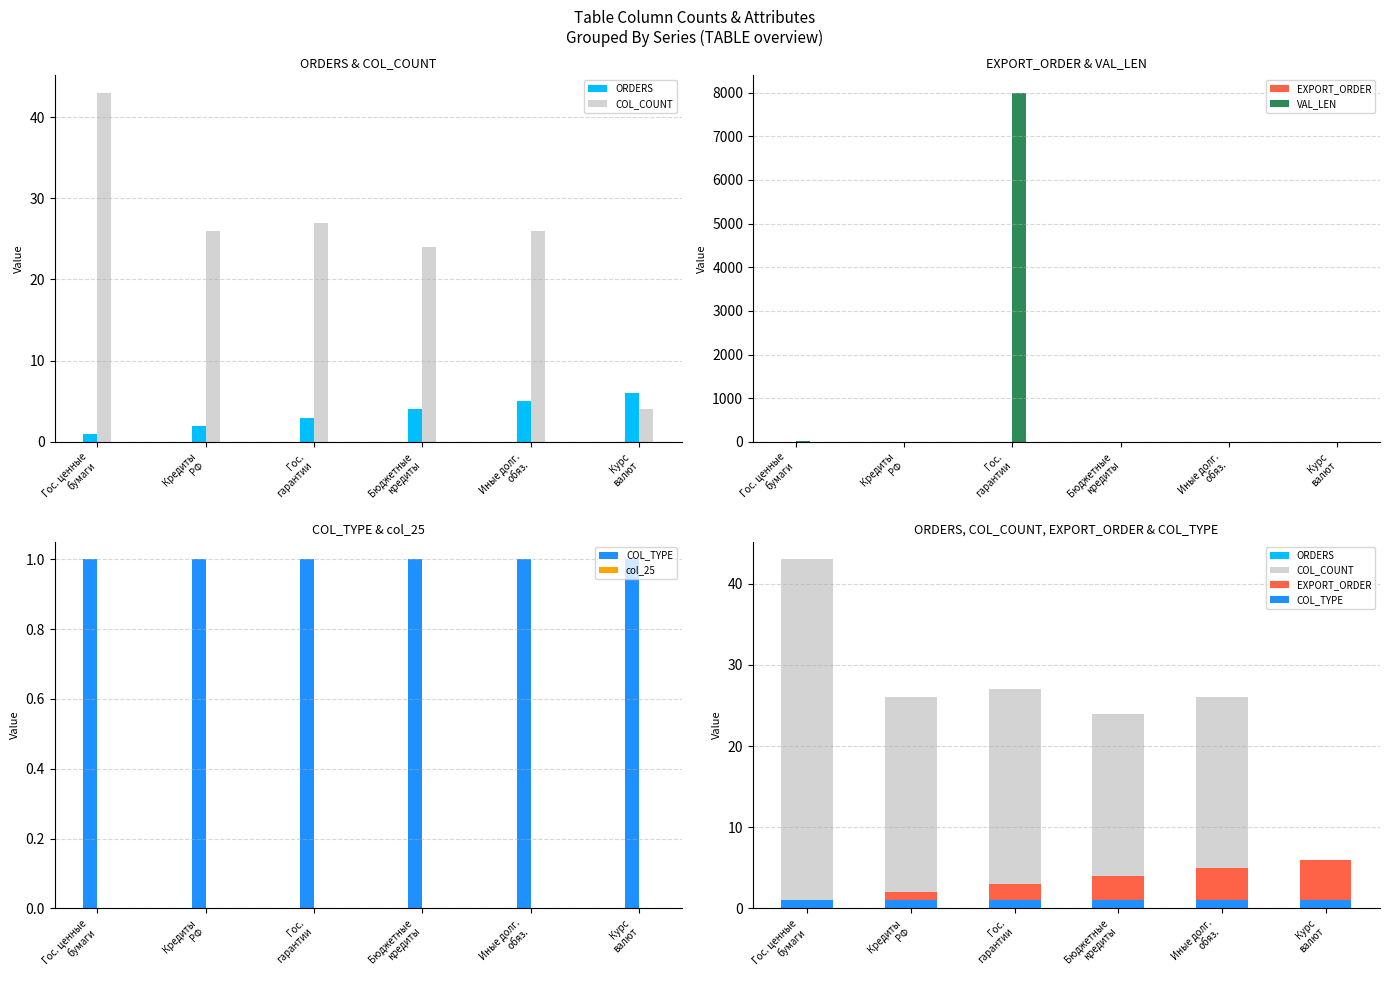

Is the value of COL_COUNT at Бюджетные
кредиты greater than the value of VAL_LEN at Иные долг.
обяз.?

Yes